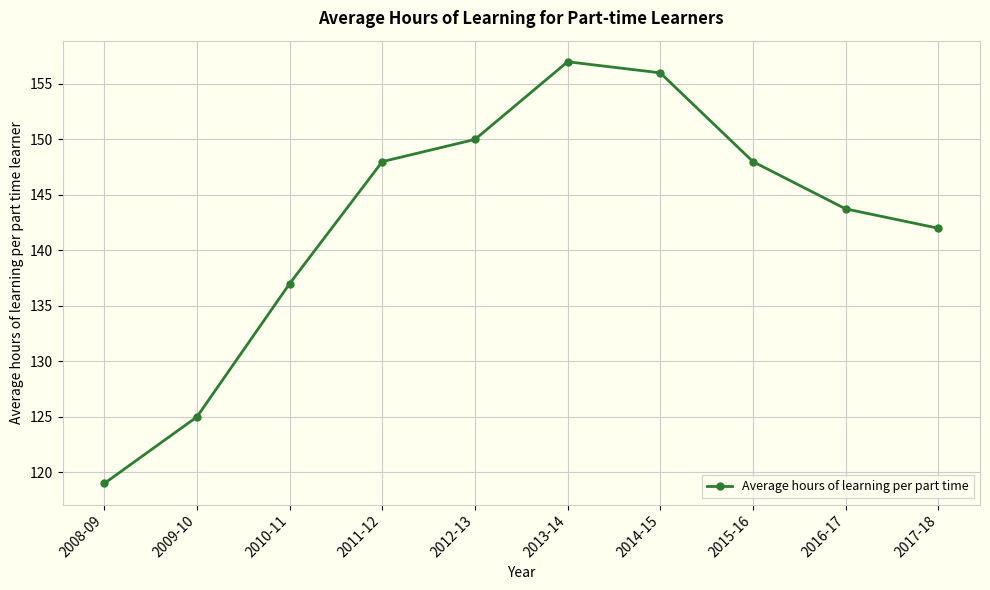

What is the difference between the maximum and minimum values?

38.0